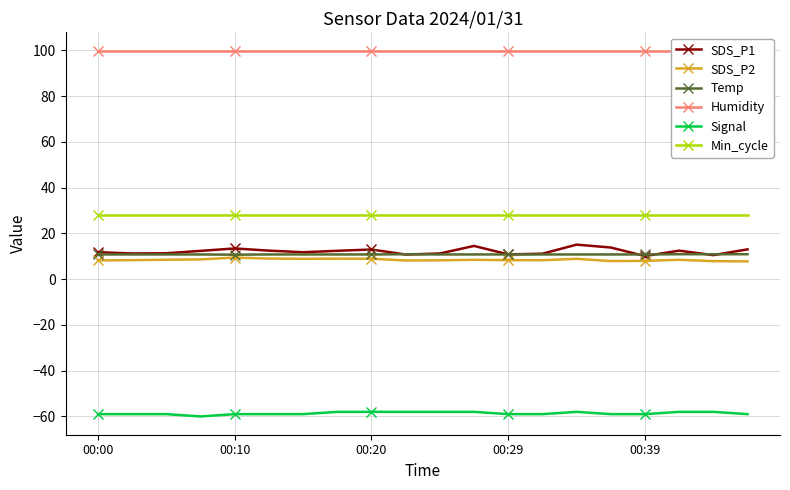

What is the average value of the Min_cycle series?

28.0